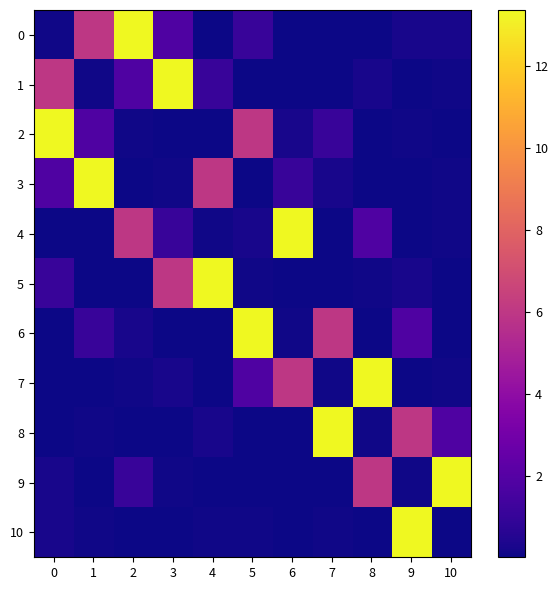

How many categories are shown in the chart?

11